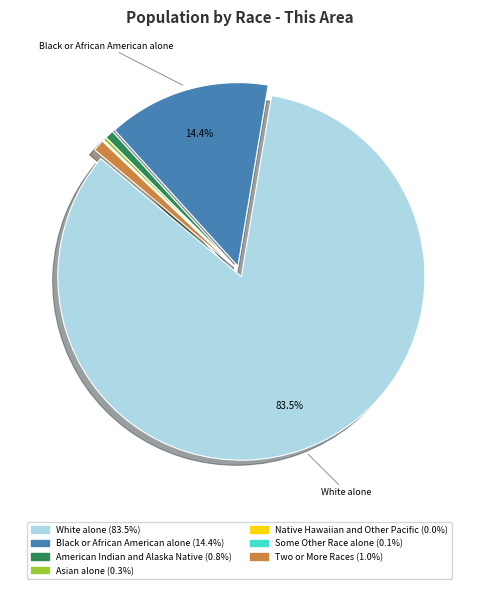

Which slice represents more than half of the pie?

White alone